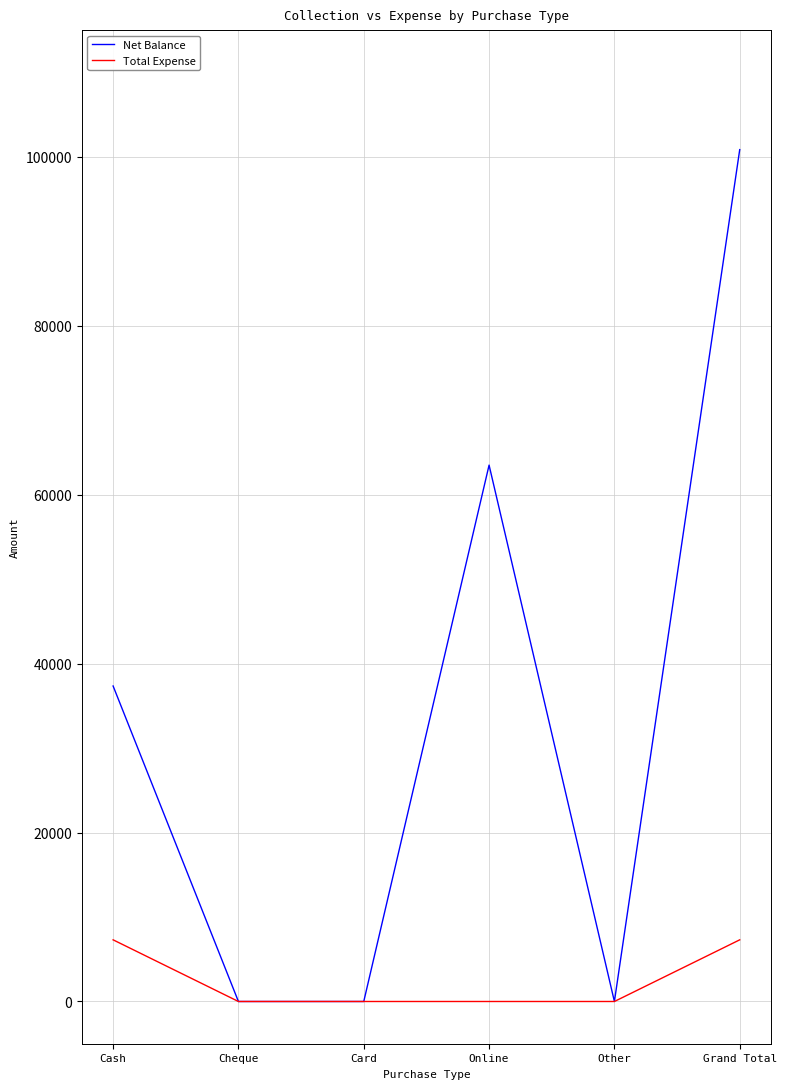

Reading right to left, transcribe all the data shown in this chart.

Net Balance: Grand Total=100850	Other=0	Online=63500	Card=0	Cheque=0	Cash=37350
Total Expense: Grand Total=7300	Other=0	Online=0	Card=0	Cheque=0	Cash=7300